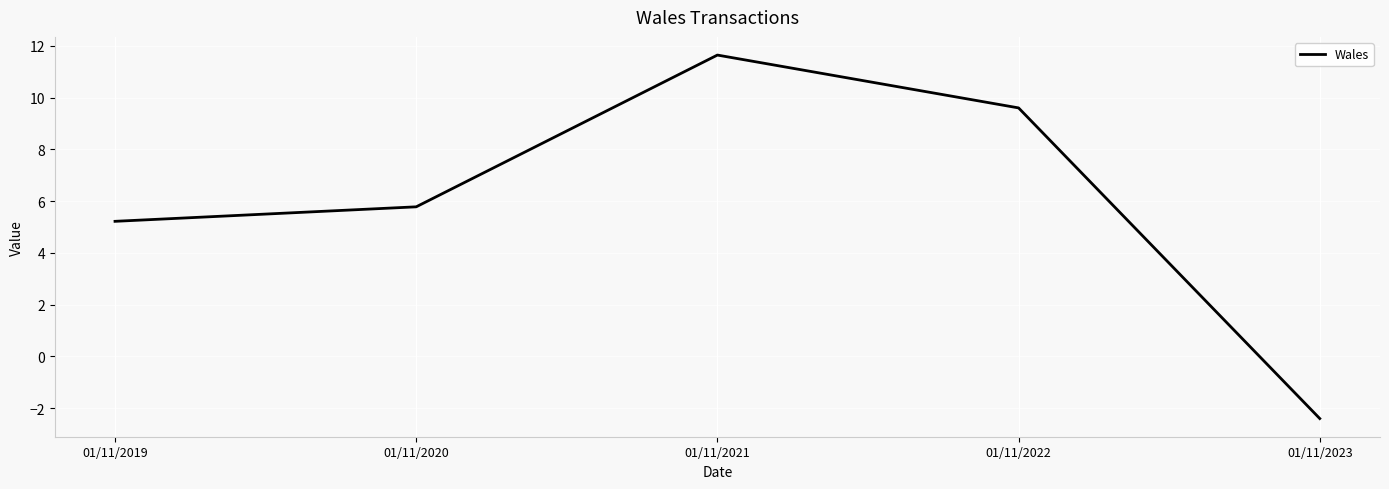

True or false: there are more than 1 points higher than both neighbors.

False